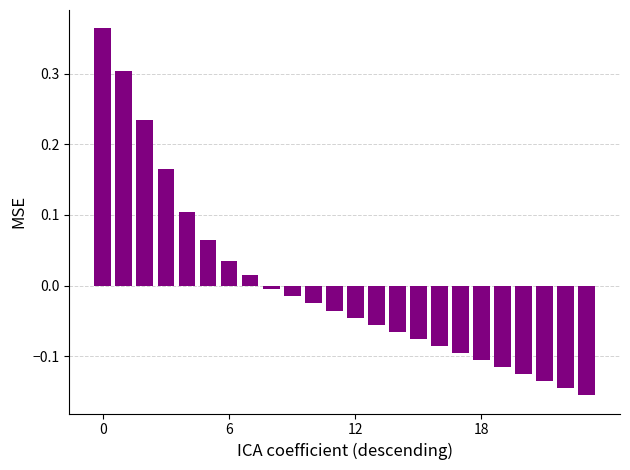

What is the difference between the maximum and second lowest values?

0.5